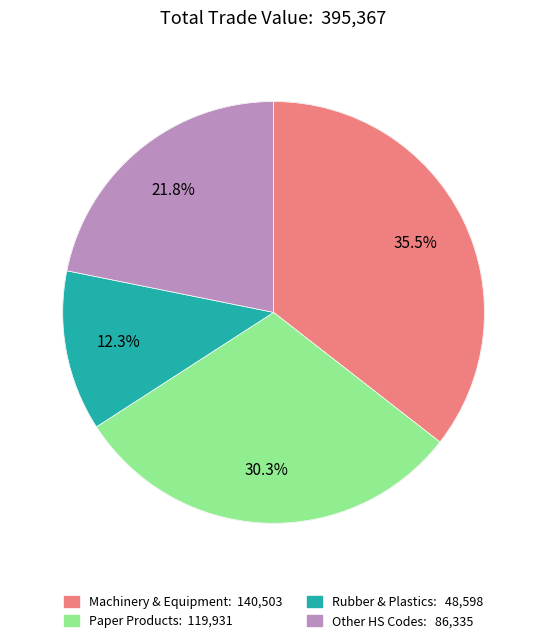

Is there any slice that represents more than half of the pie?

No